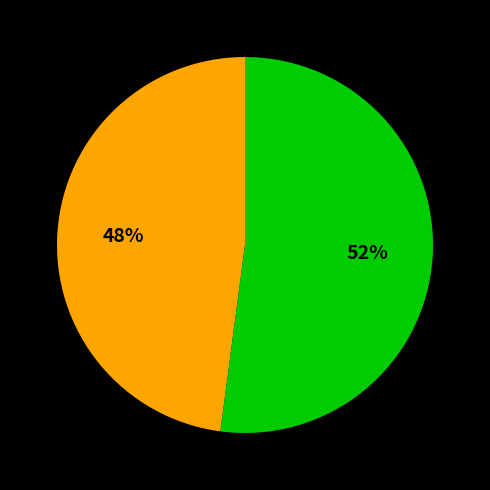

Is there a majority slice in this chart?

Yes